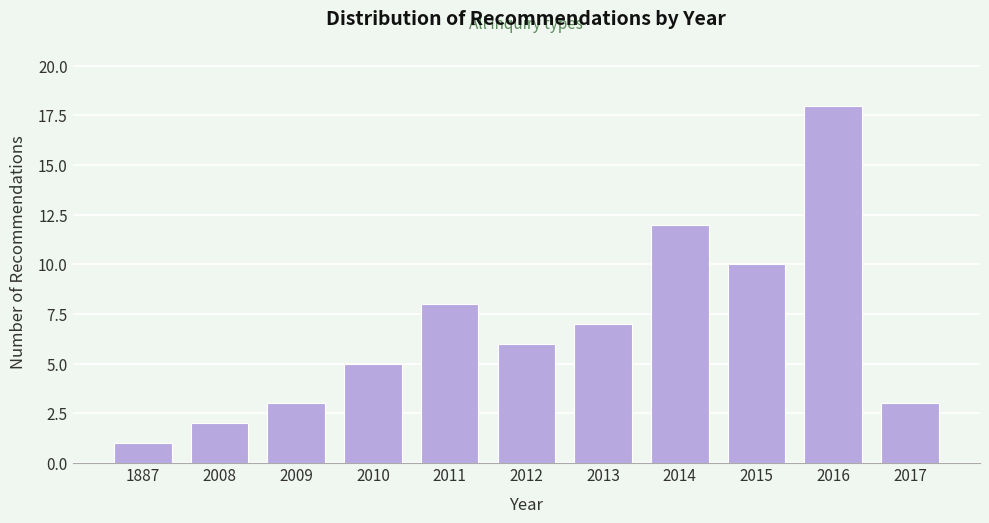

Reading left to right, extract all data points from this chart.

1887=1	2008=2	2009=3	2010=5	2011=8	2012=6	2013=7	2014=12	2015=10	2016=18	2017=3